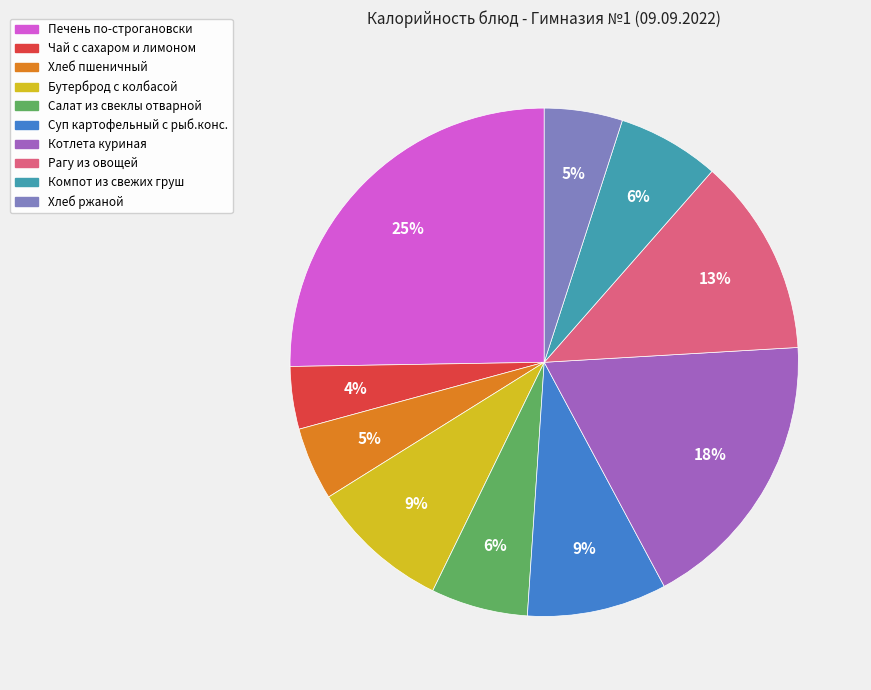

What percentage is the Компот из свежих груш slice, to the nearest percent?

6%